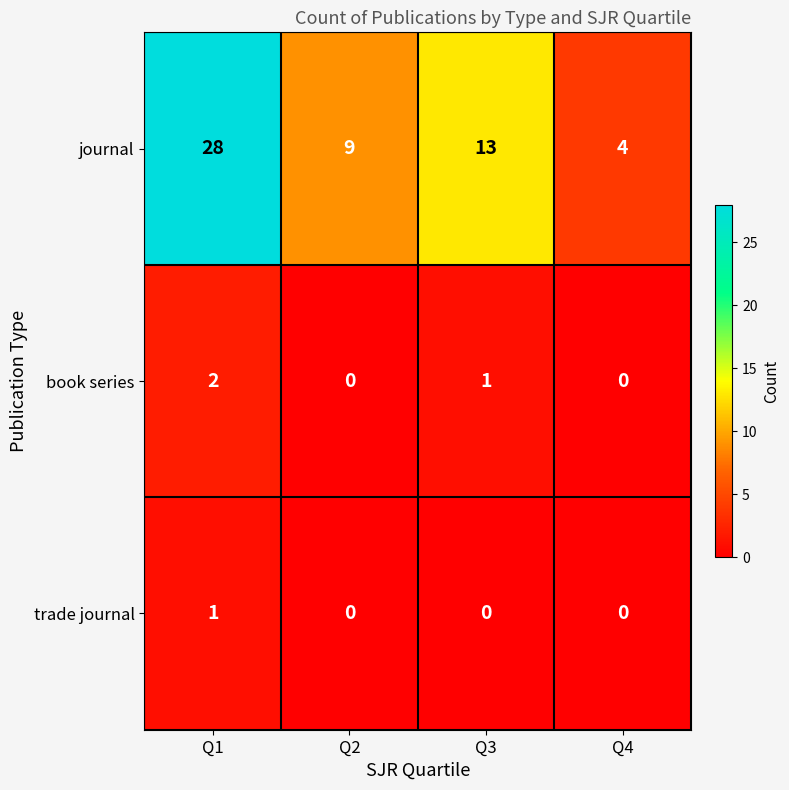

What is the sum of all book series values?

3